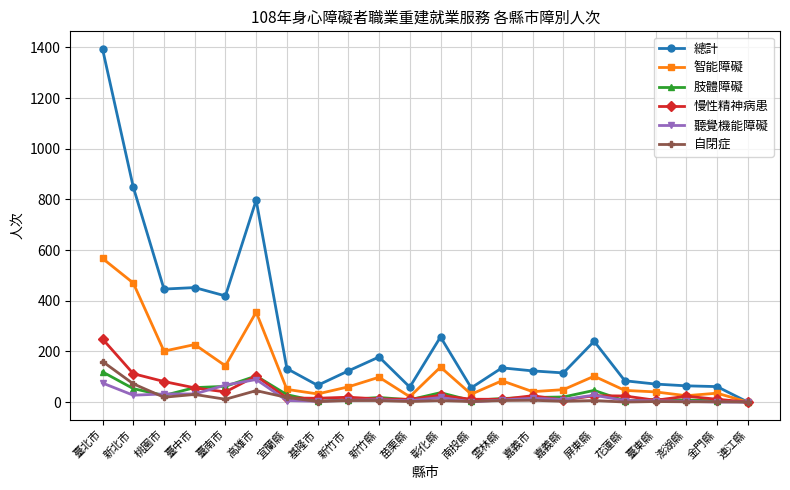

The value of 總計 at 新竹縣 is 178. True or false?

True